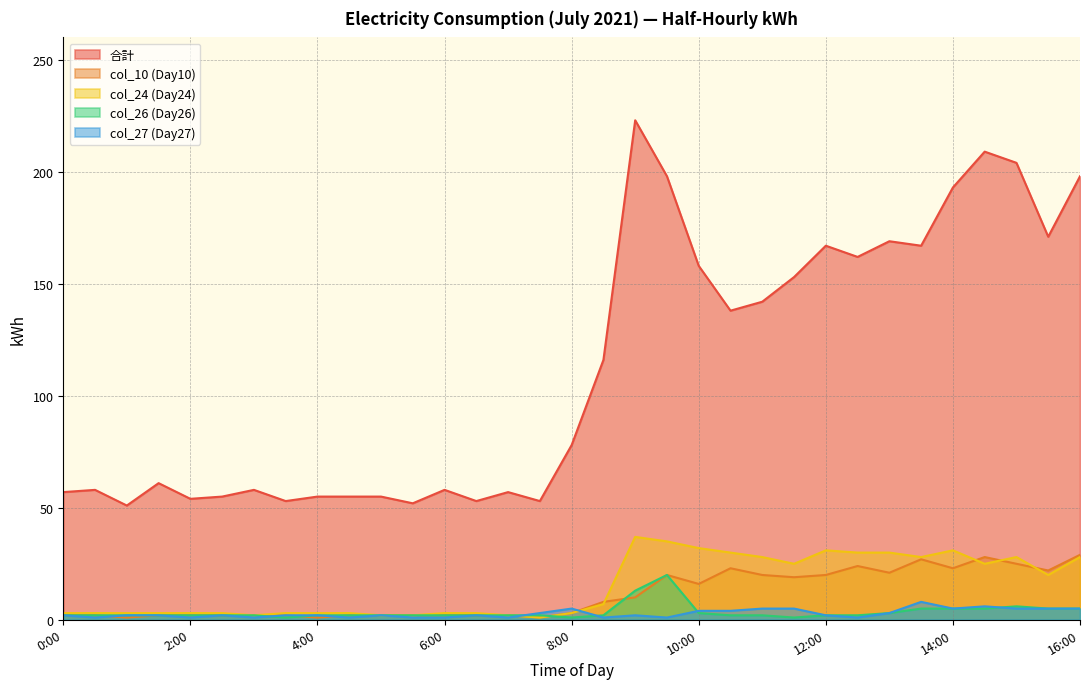

In col_10 (Day10), how many points are lower than both neighbors (excluding endpoints)?

8